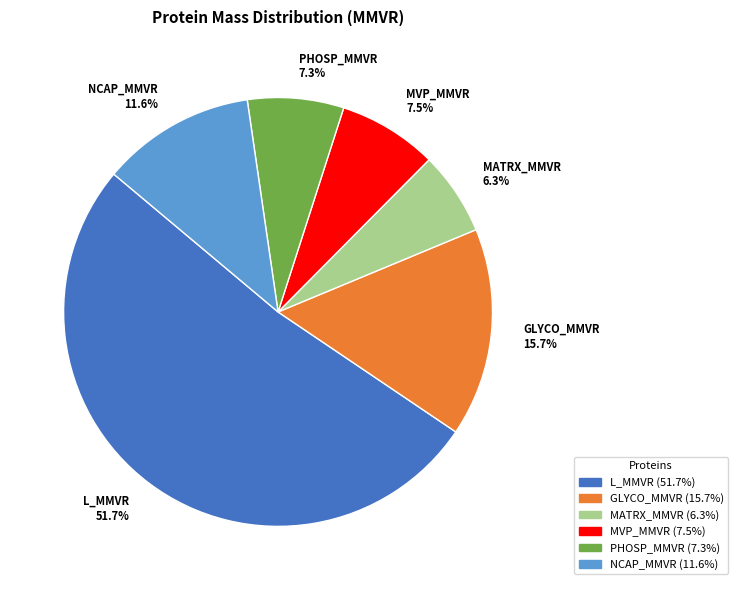

Which slice is the smallest?

MATRX_MMVR